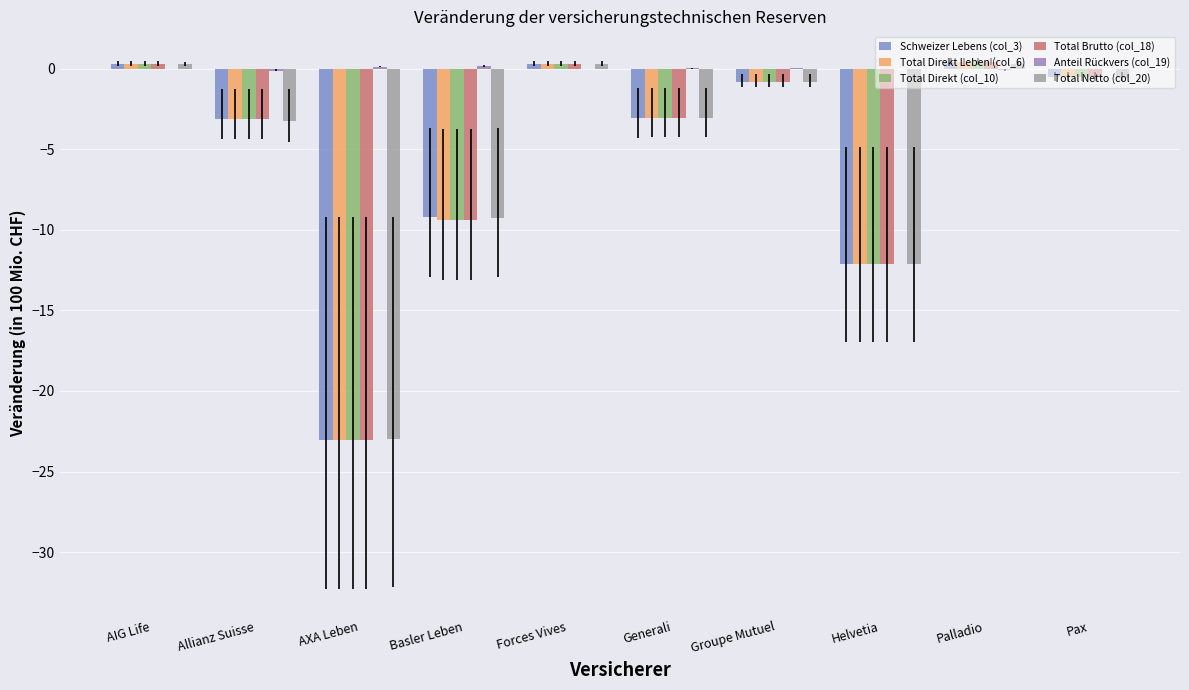

Between Helvetia and Pax, which series saw the biggest shift?

Total Netto (col_20)